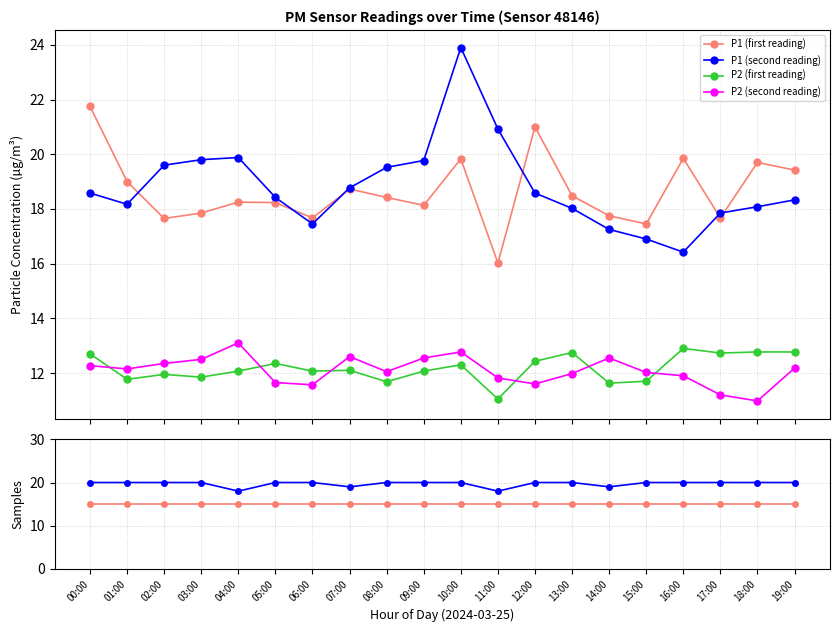

List the series in order of their peak value, highest first.

P1 (second reading), P1 (first reading), Samples P1, Samples P2, P2 (second reading), P2 (first reading)